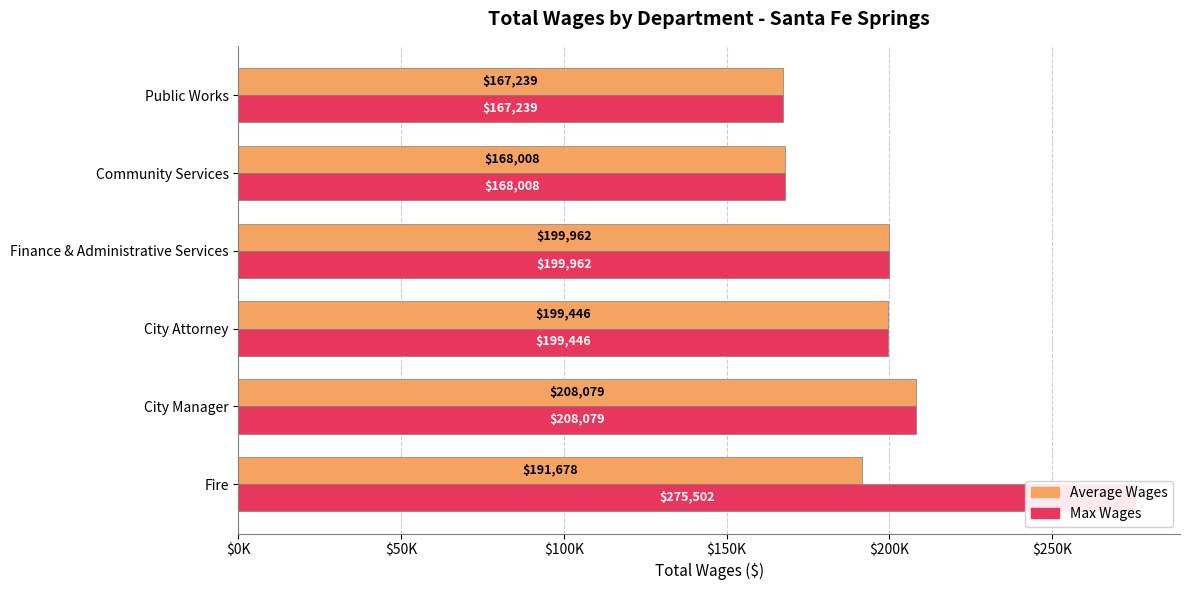

List the series in order of their peak value, highest first.

Max Wages, Average Wages